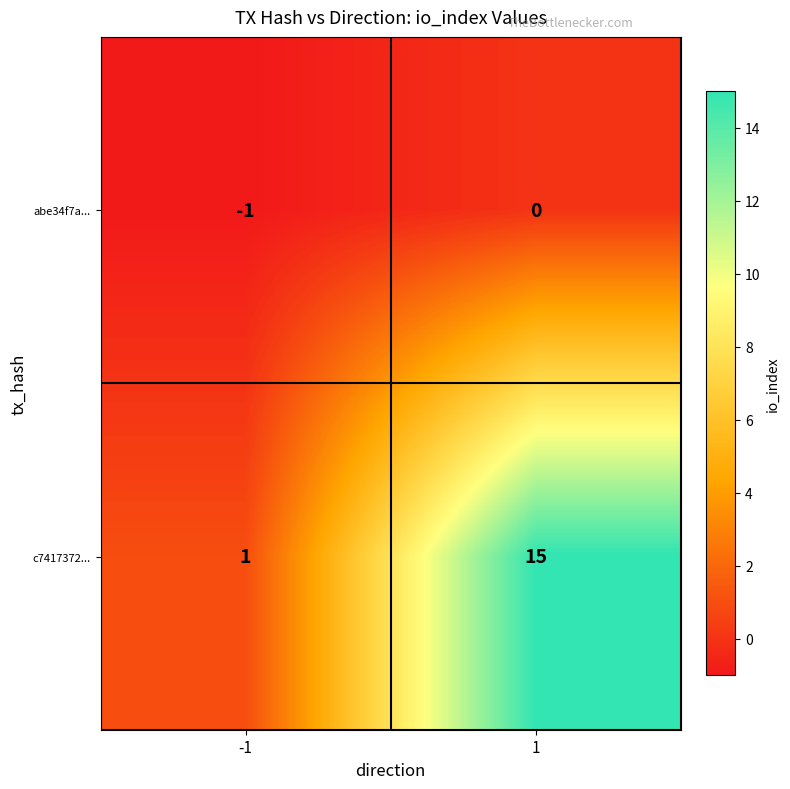

What is the greatest value displayed?

15